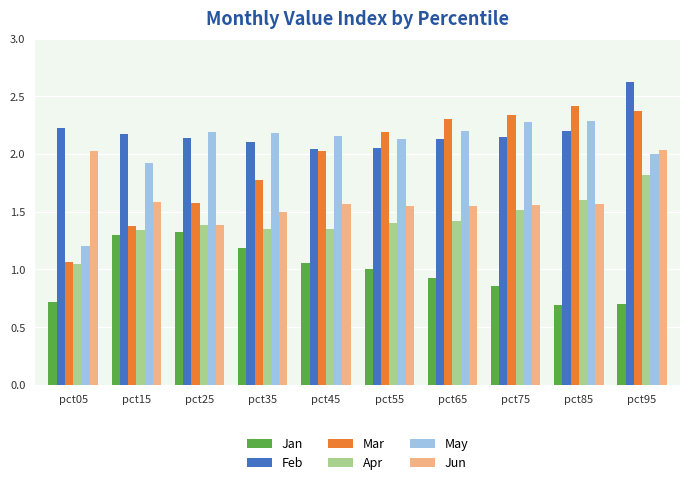

The value of May at pct35 is 2.2. True or false?

True